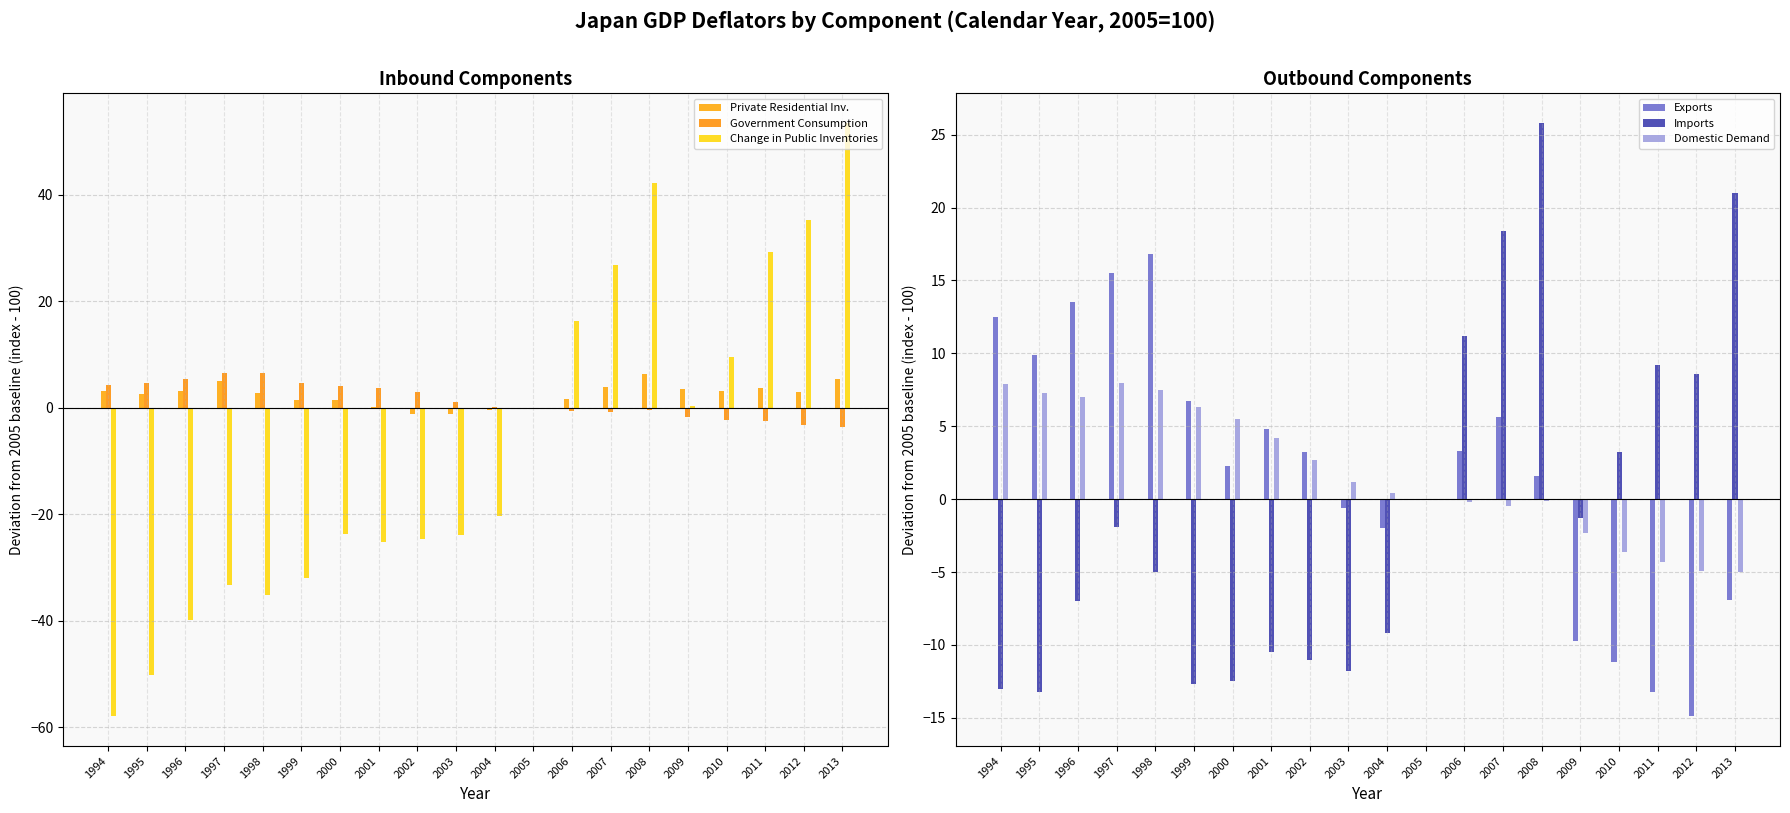

How many data points does each series have?

20